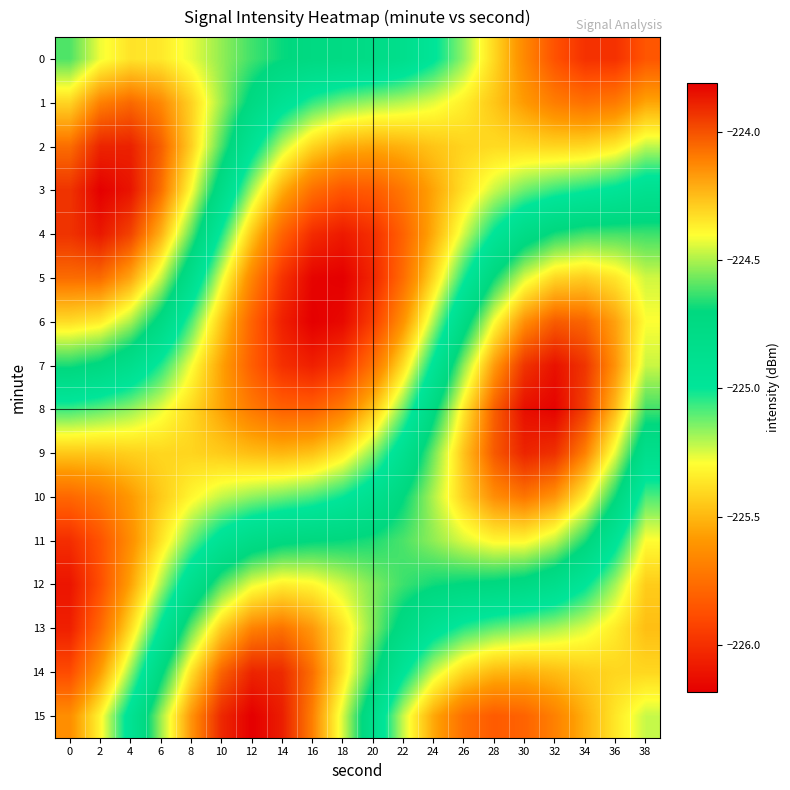

What is the spread (max minus min) of values at 6?

1.4